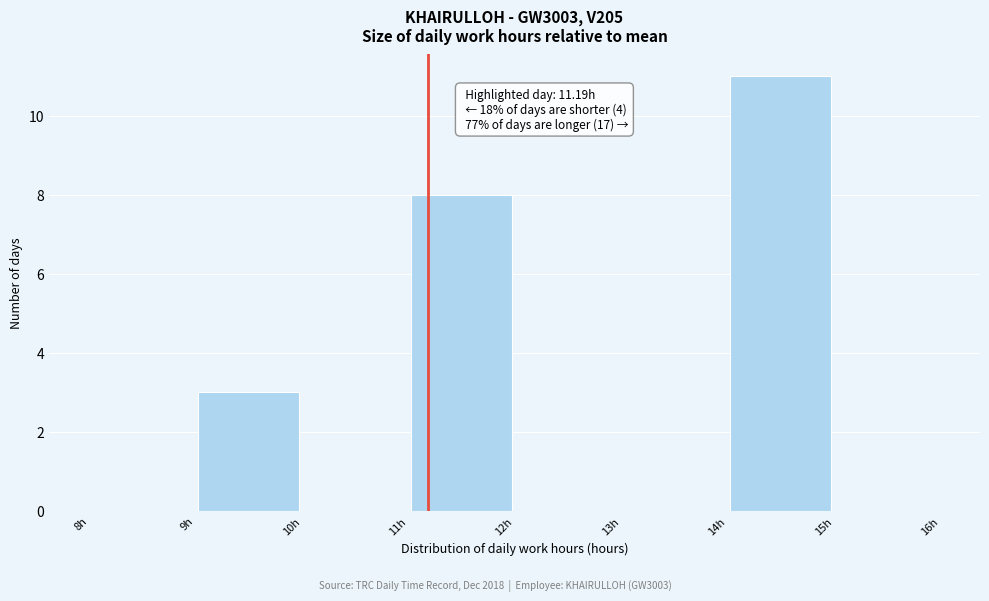

Which range on the x-axis has the tallest bar?

14 to 15